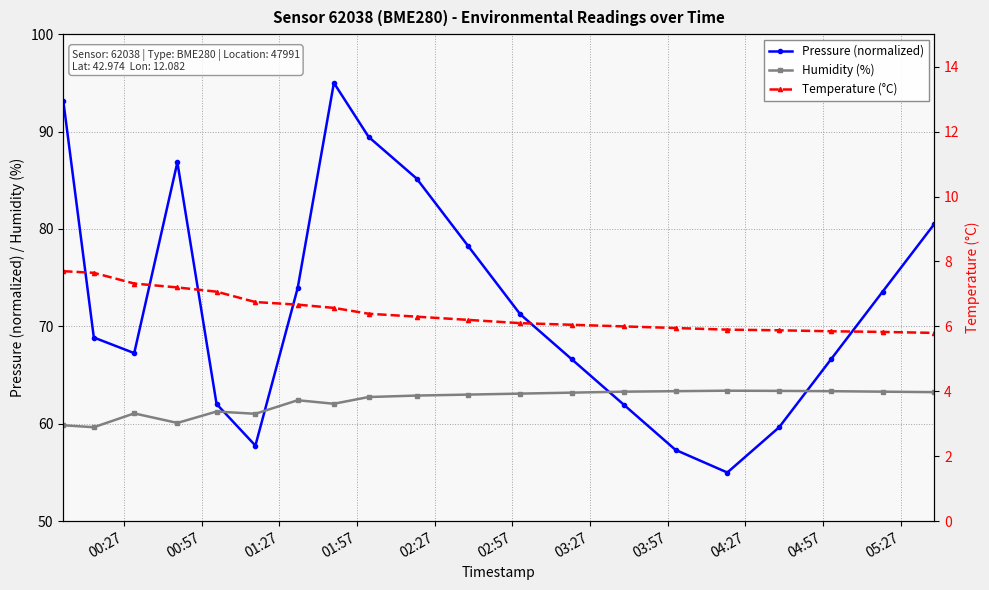

Count the number of data series in this chart.

3